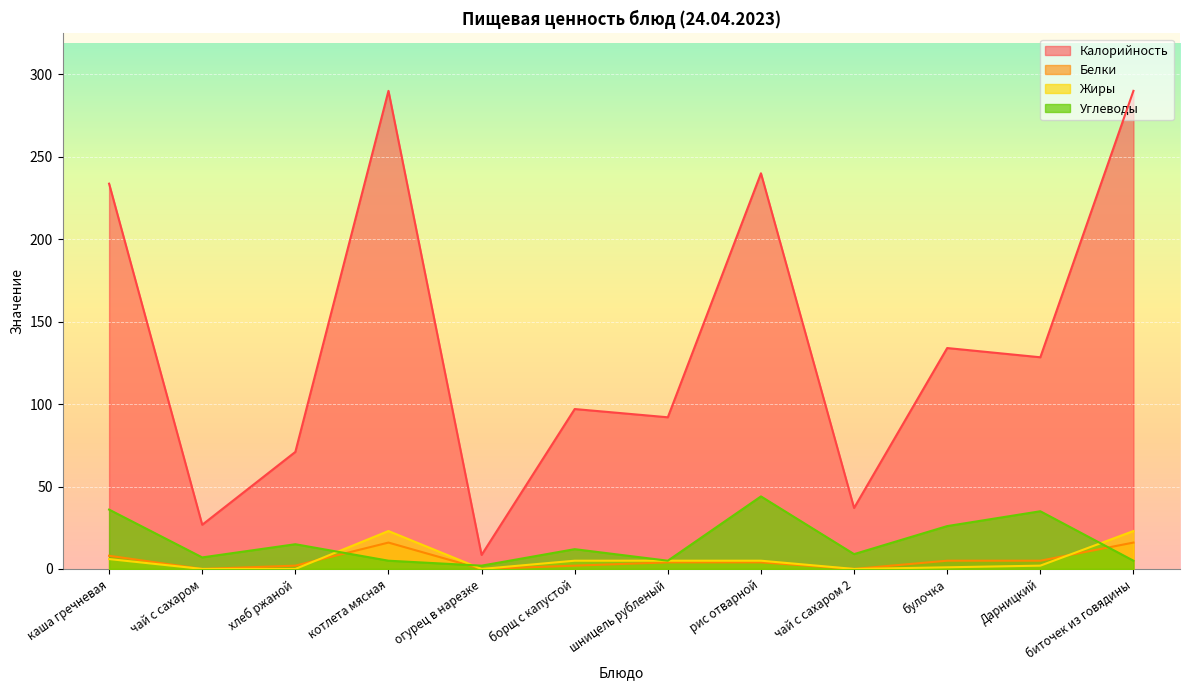

At which category does Белки reach its first local peak?

котлета мясная